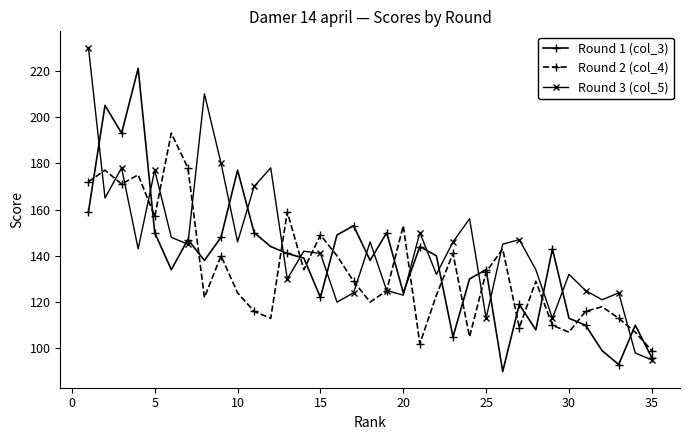

List the series in order of their peak value, highest first.

Round 3 (col_5), Round 1 (col_3), Round 2 (col_4)